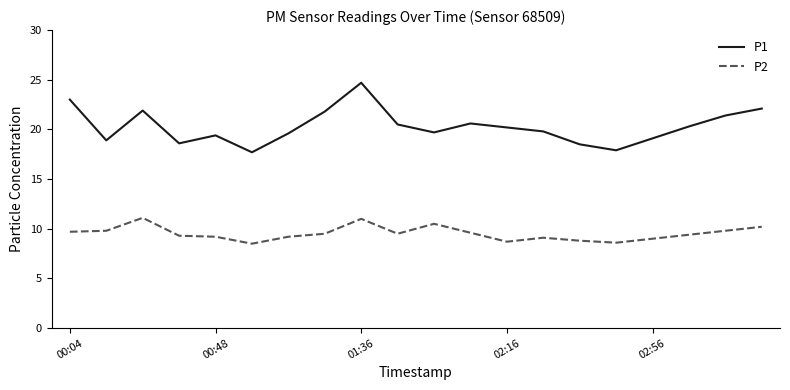

What is the difference between the maximum and minimum values in the P1 series?

7.0